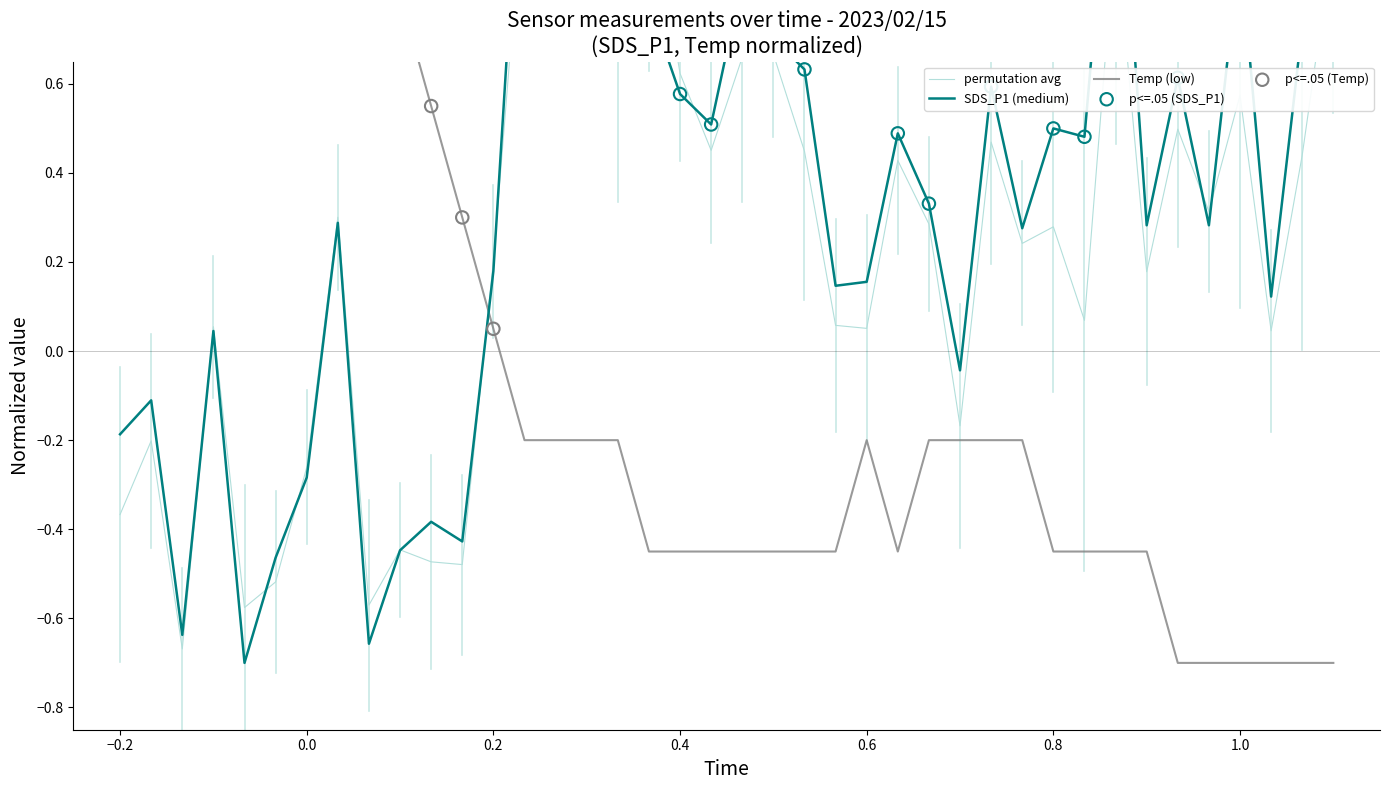

Which series contains the lowest Y value?

SDS_P1